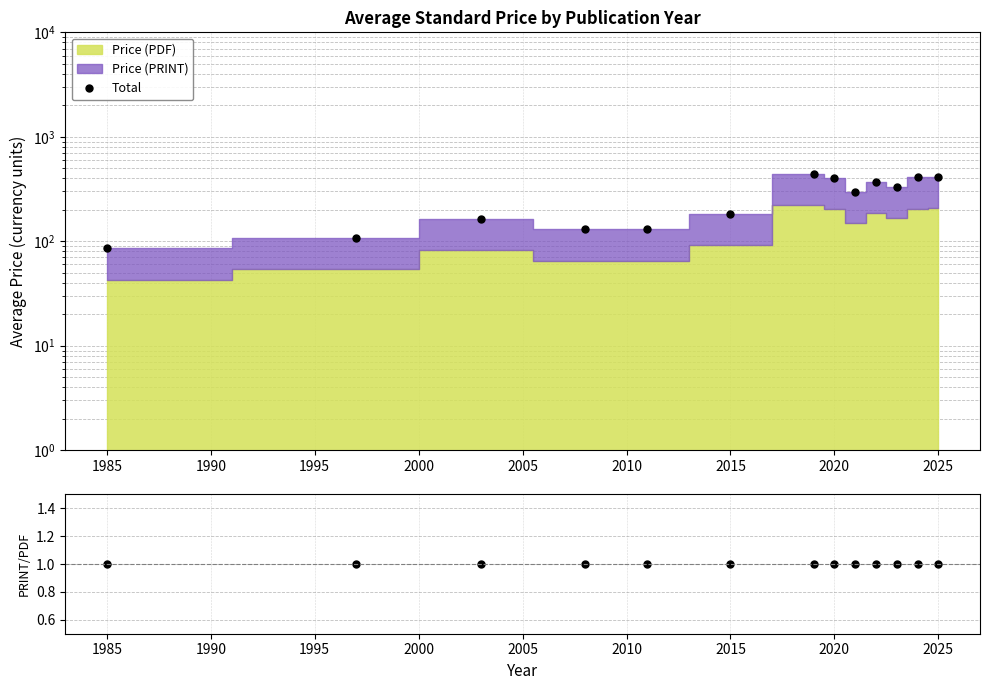

Does the chart display data point markers on the line(s)?

Yes